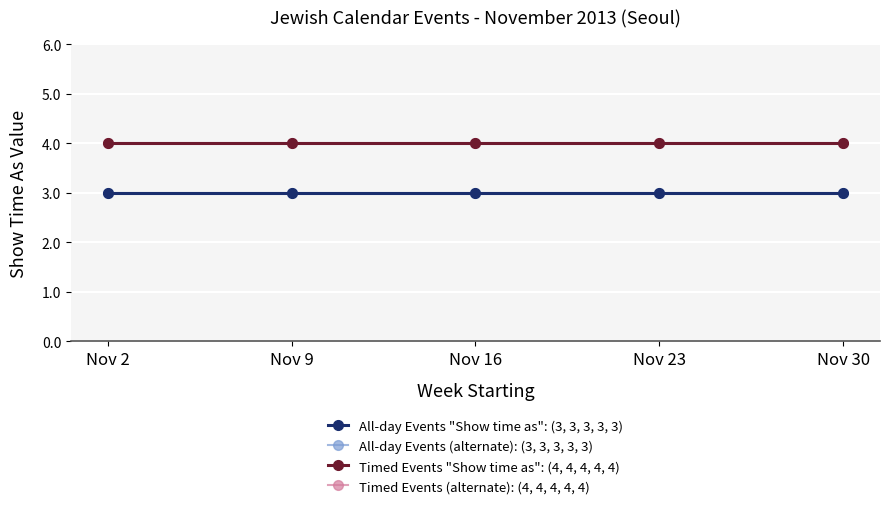

List the series in order of their peak value, lowest first.

All-day Events "Show time as": (3, 3, 3, 3, 3), All-day Events (alternate): (3, 3, 3, 3, 3), Timed Events "Show time as": (4, 4, 4, 4, 4), Timed Events (alternate): (4, 4, 4, 4, 4)